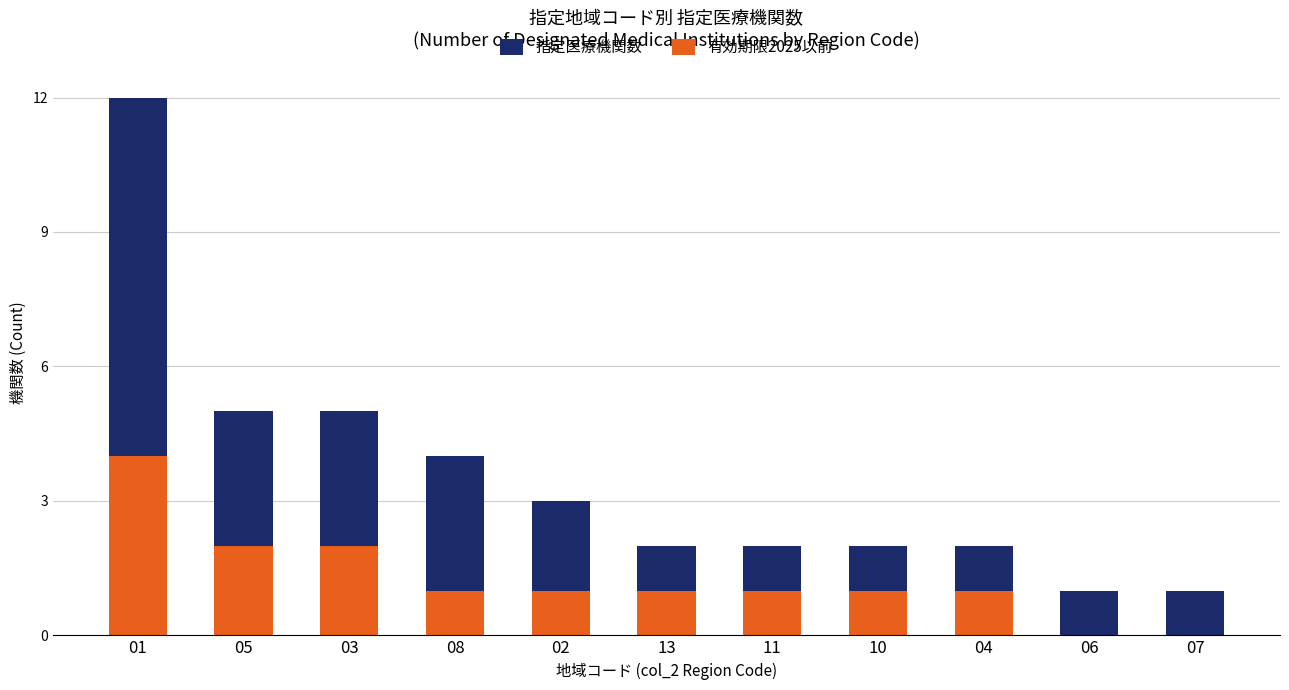

What value does the 有効期限2025以前 series have at 03?

2